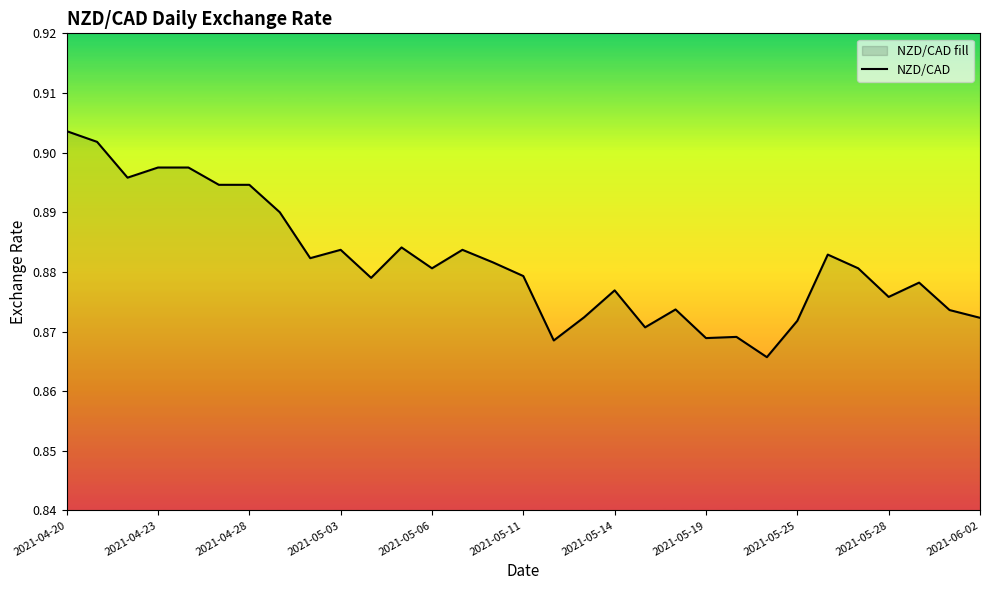

At which category does the chart reach its peak across all series?

2021-04-20